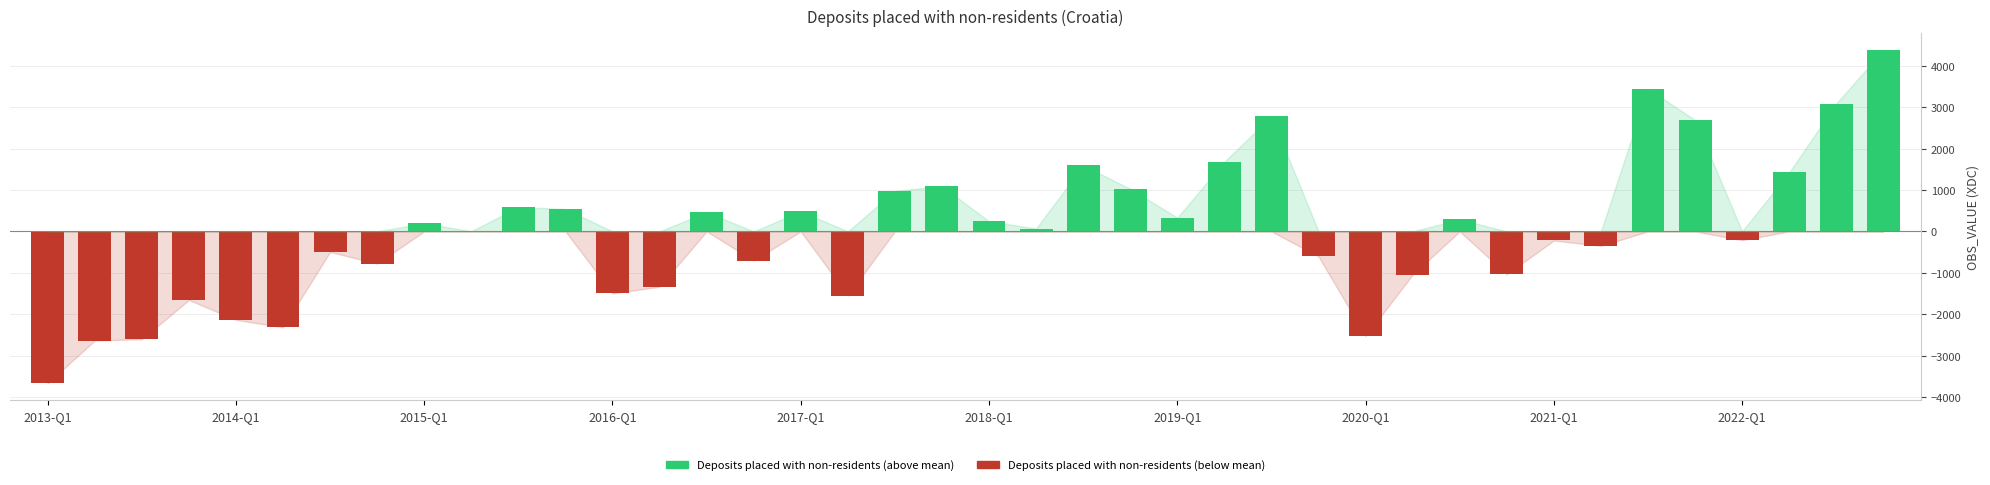

Reading left to right, what are all the values shown in this chart?

Deposits placed with non-residents (positive): 0.0	0.0	0.0	0.0	0.0	0.0	0.0	0.0	197.8	2.8	588.9	541.1	0.0	0.0	462.9	0.0	482.5	0.0	976.7	1093.6	242.1	69.5	1592.7	1029.1	331.5	1681.6	2779.7	0.0	0.0	0.0	288.5	0.0	0.0	0.0	3446.1	2689.6	0.0	1424.4	3088.2	4379.3
Deposits placed with non-residents (negative): -3668.1	-2636.8	-2603.9	-1657.0	-2136.7	-2317.1	-496.0	-779.7	0.0	0.0	0.0	0.0	-1498.5	-1336.7	0.0	-704.8	0.0	-1549.7	0.0	0.0	0.0	0.0	0.0	0.0	0.0	0.0	0.0	-606.1	-2529.8	-1046.2	0.0	-1036.8	-219.9	-350.8	0.0	0.0	-214.1	0.0	0.0	0.0